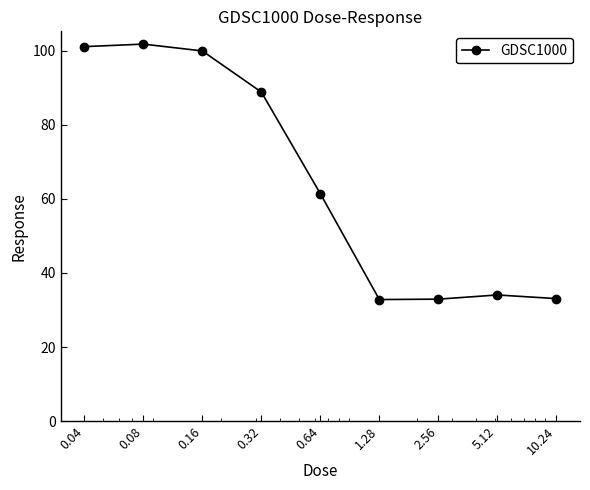

How many lines are shown in the chart?

1